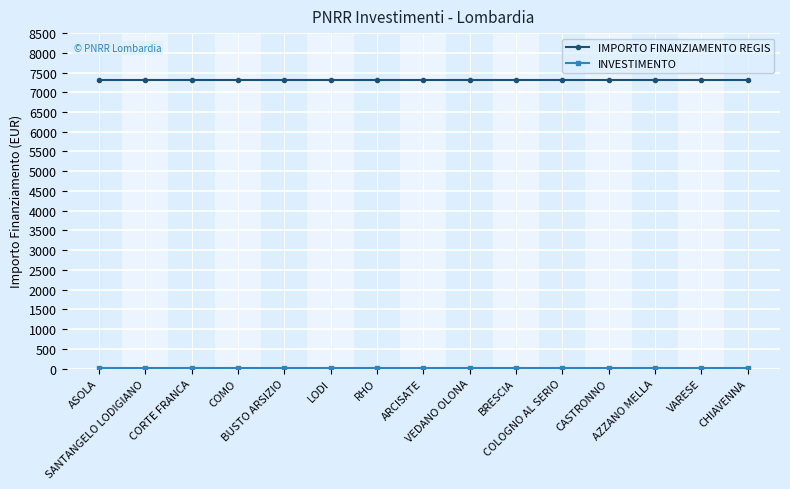

True or false: IMPORTO FINANZIAMENTO REGIS has a value of 7301.0 at BUSTO ARSIZIO.

True